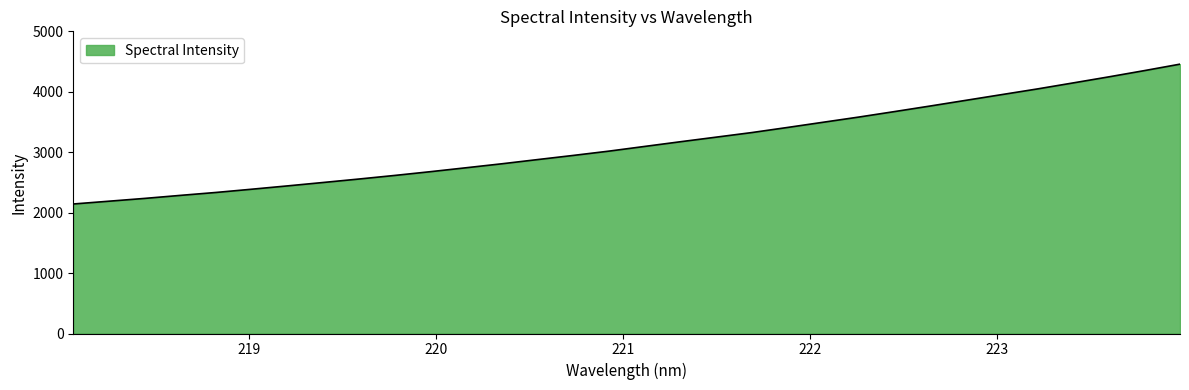

Reading left to right, transcribe all the data shown in this chart.

2142.9	2189.2	2235.6	2285.7	2334.2	2387.9	2442.8	2499.3	2556.4	2615.7	2678.0	2743.0	2808.7	2878.2	2947.0	3018.1	3095.9	3173.3	3249.1	3325.2	3409.7	3495.9	3581.9	3672.4	3764.6	3858.7	3952.9	4046.8	4146.1	4246.3	4350.0	4457.0